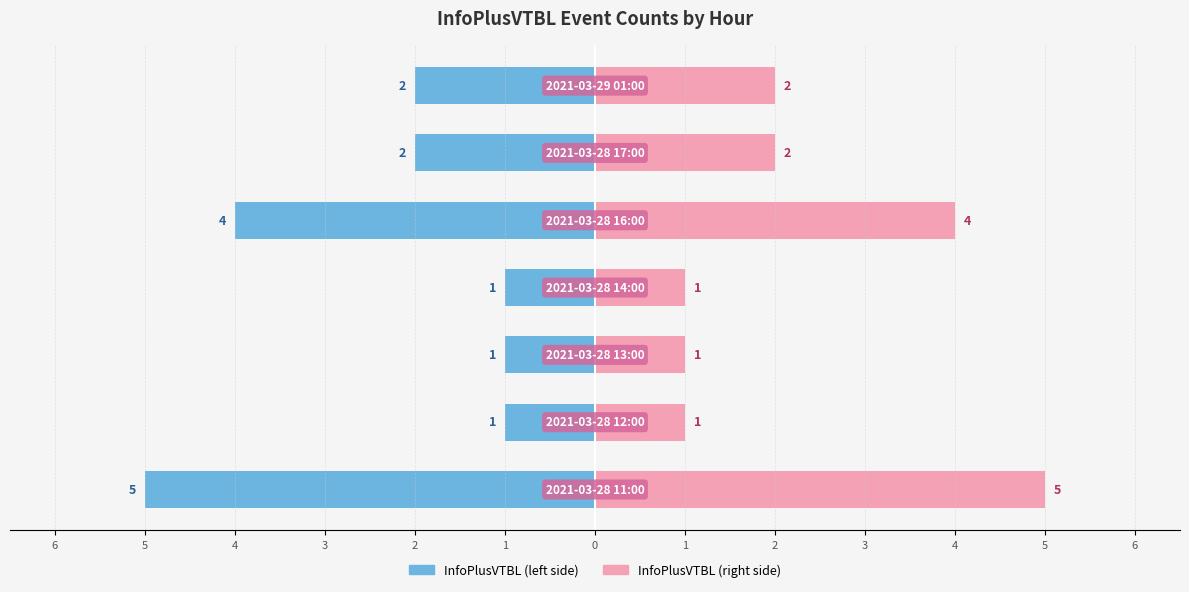

How many bars are there in total?

14